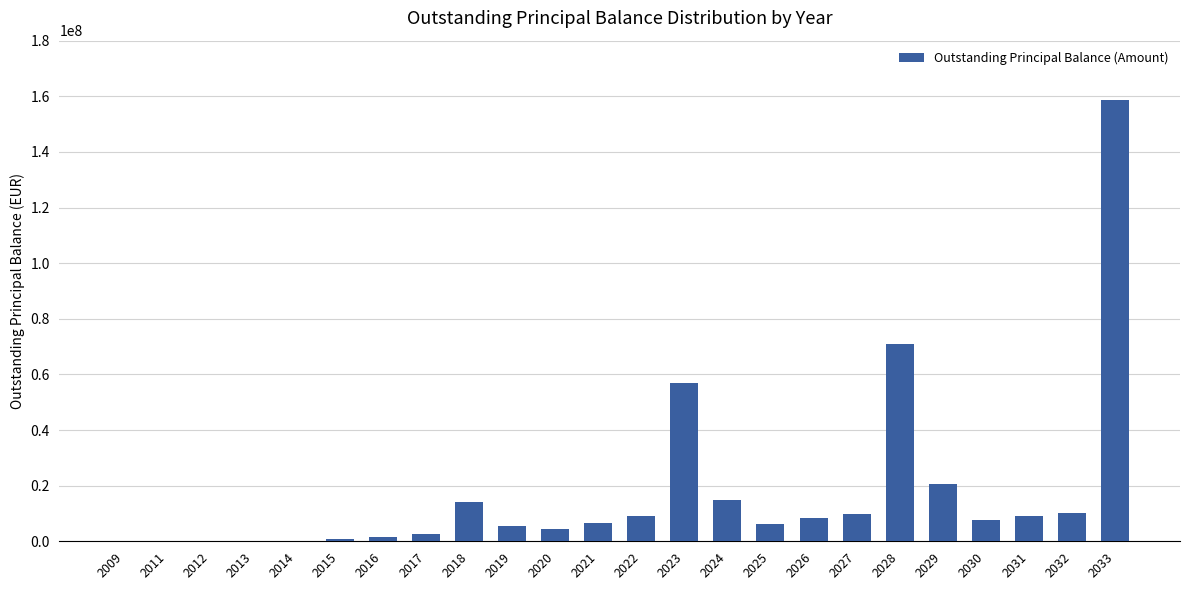

The chart shows a value of 2547193.7 at 2017. True or false?

True